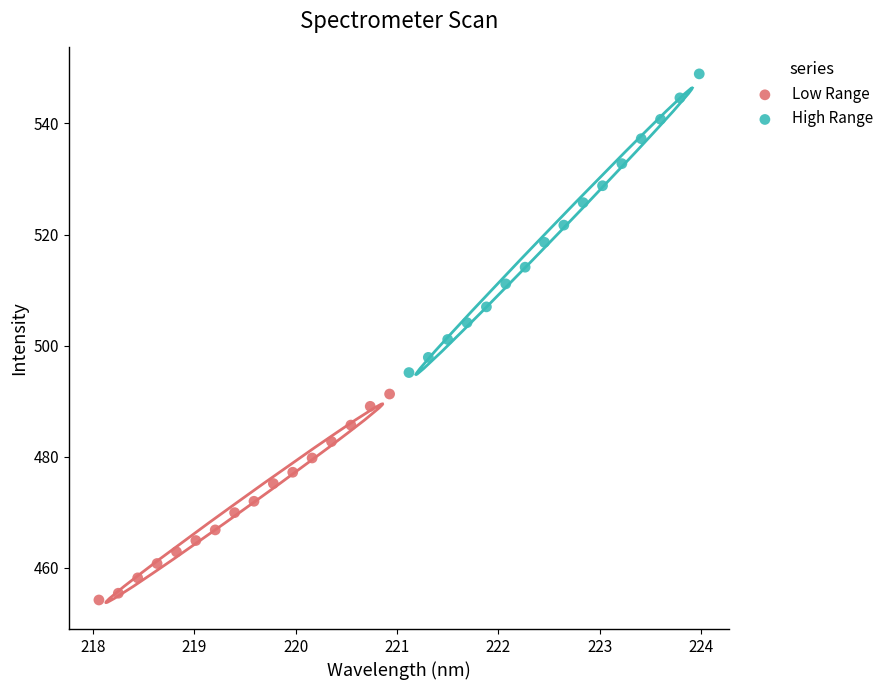

Which series reaches the maximum Y coordinate?

High Range